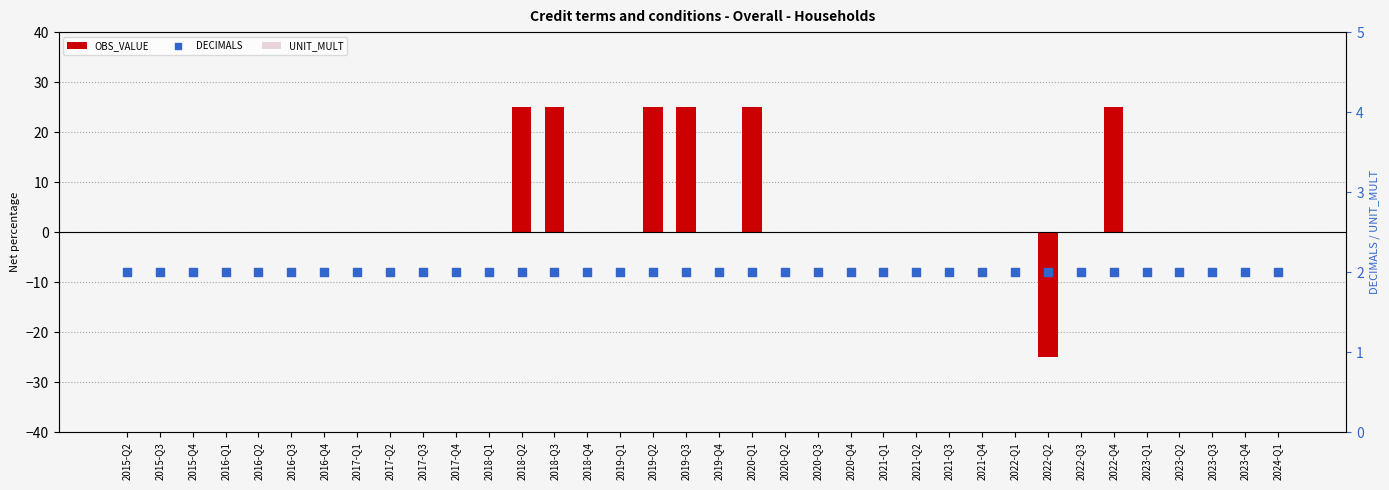

Which series has the largest total across all categories?

OBS_VALUE